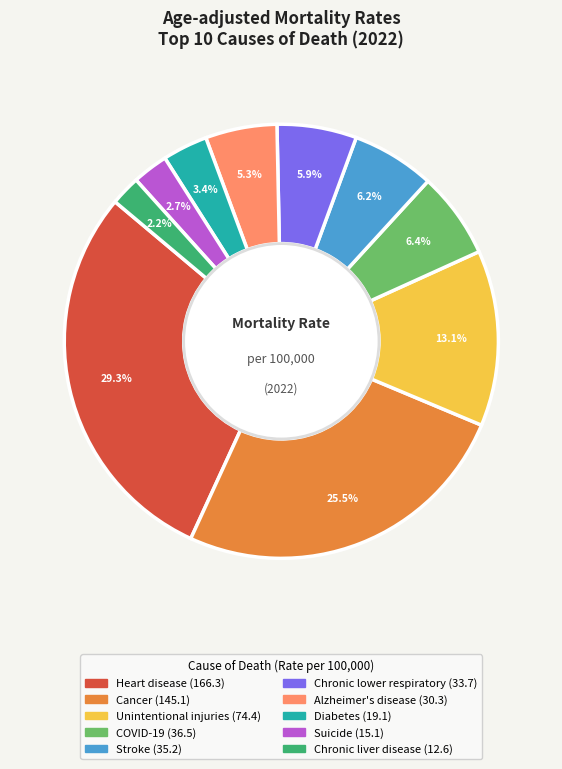

The Alzheimer's disease slice represents 5% of the pie. True or false?

True